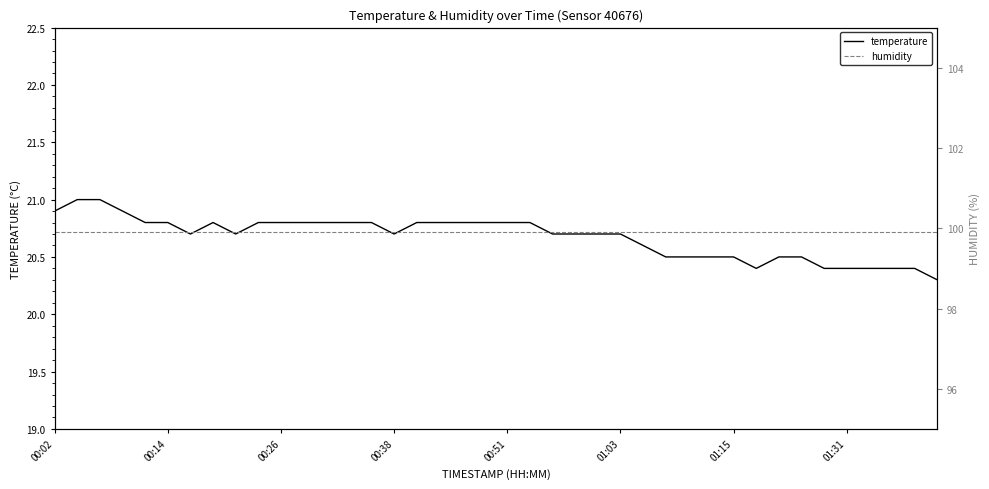

At which label is humidity closest to 99?

00:02